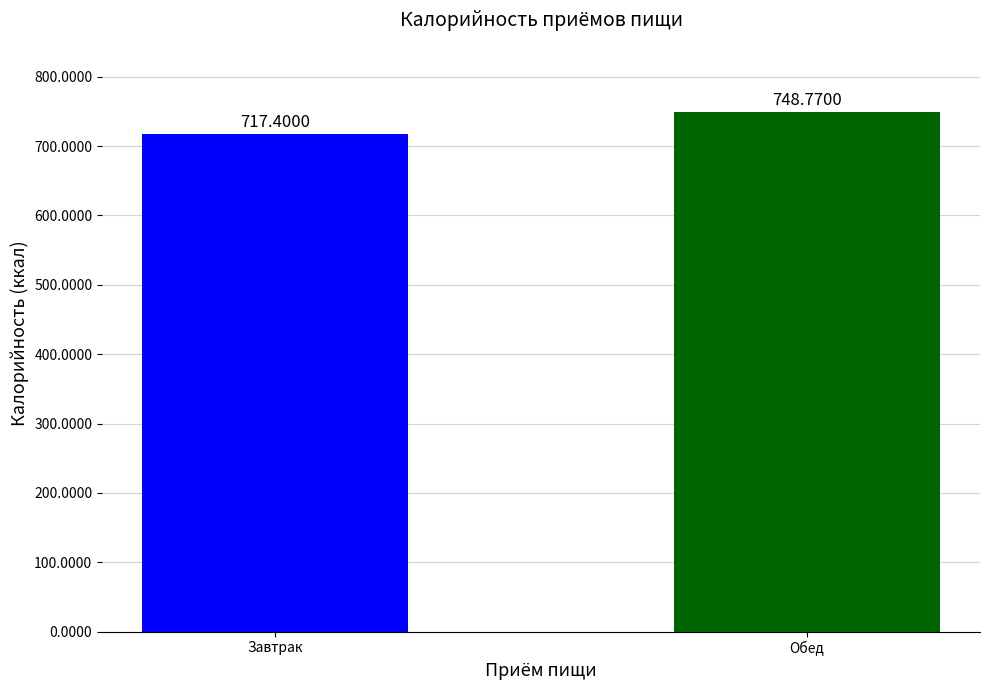

What is the greatest value displayed?

748.8